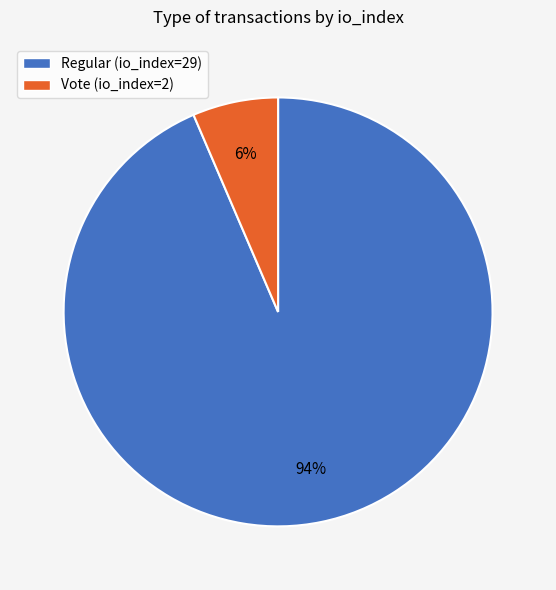

Is it true that Vote (io_index=2) is 6% of the pie?

True